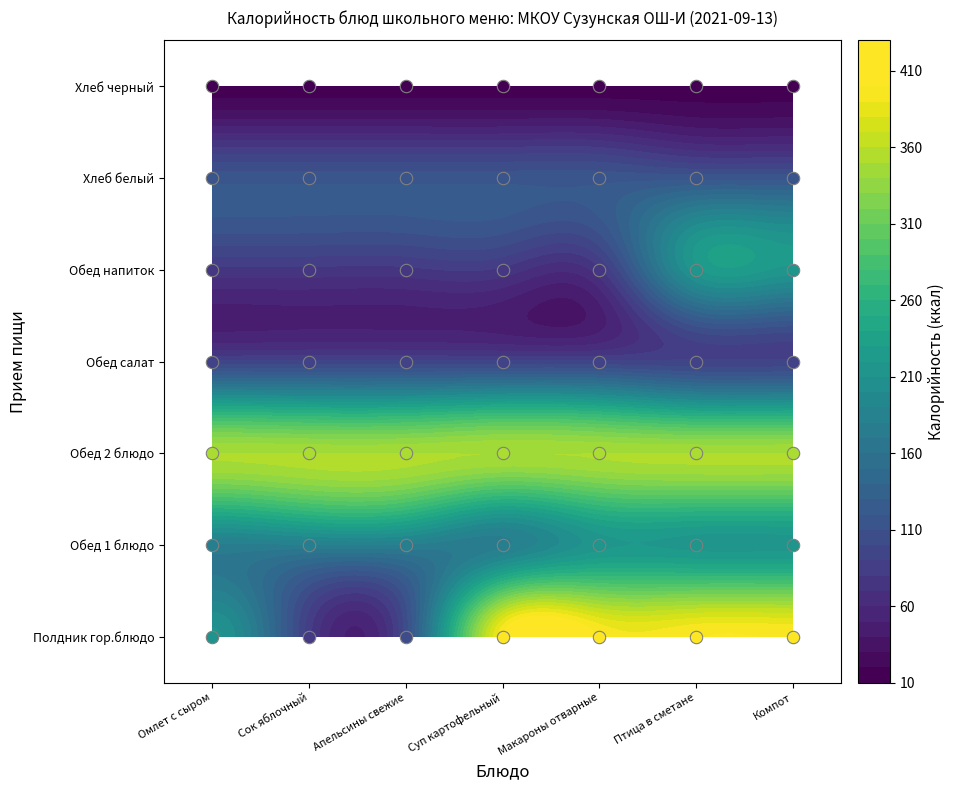

True or false: Омлет с сыром has a value of 178 at 1.

True